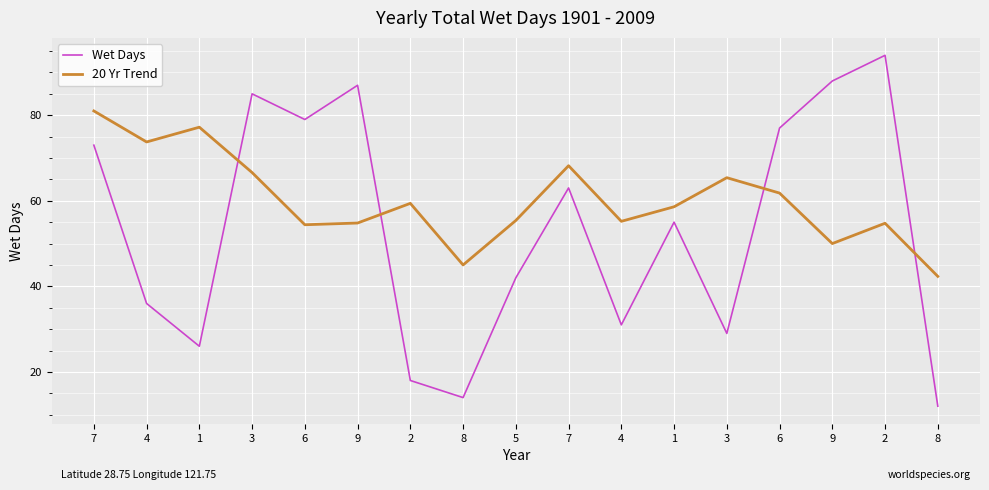

Does the chart display data point markers on the line(s)?

No